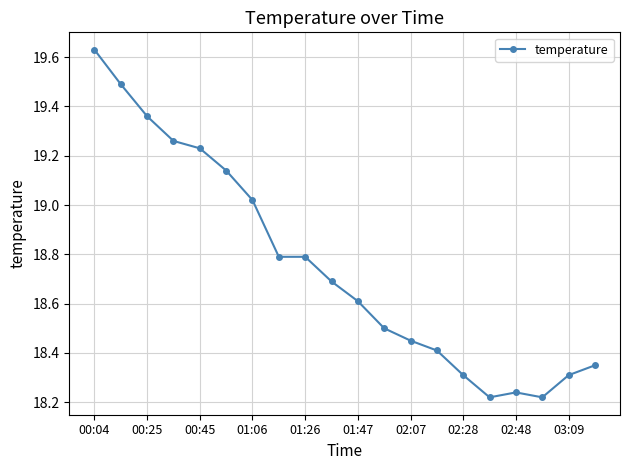

What is the average value?

18.8